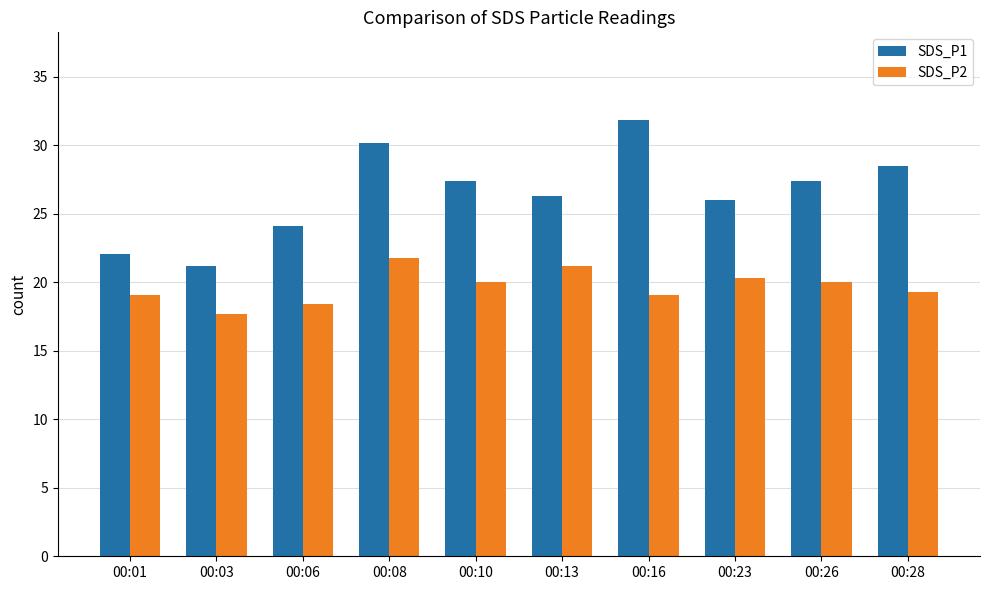

Rank the series by their maximum value, from lowest to highest.

SDS_P2, SDS_P1